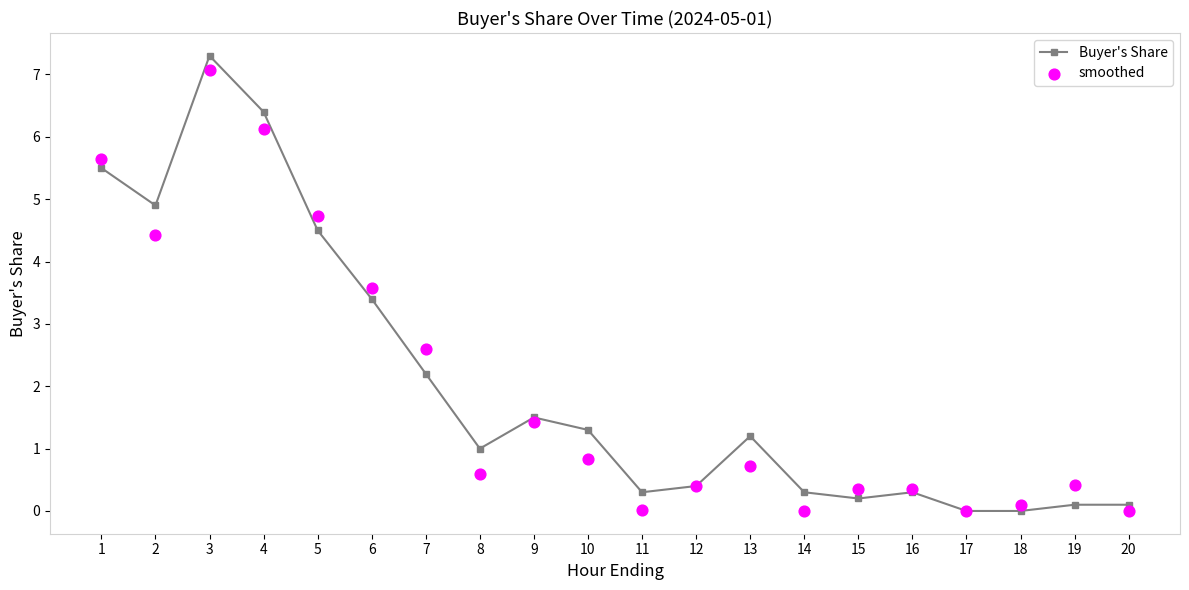

Which series has the largest total across all categories?

Buyer's Share